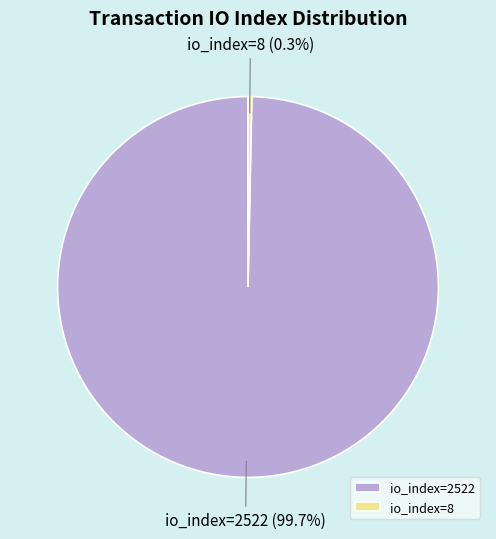

Is it true that io_index=2522 is 100% of the pie?

True